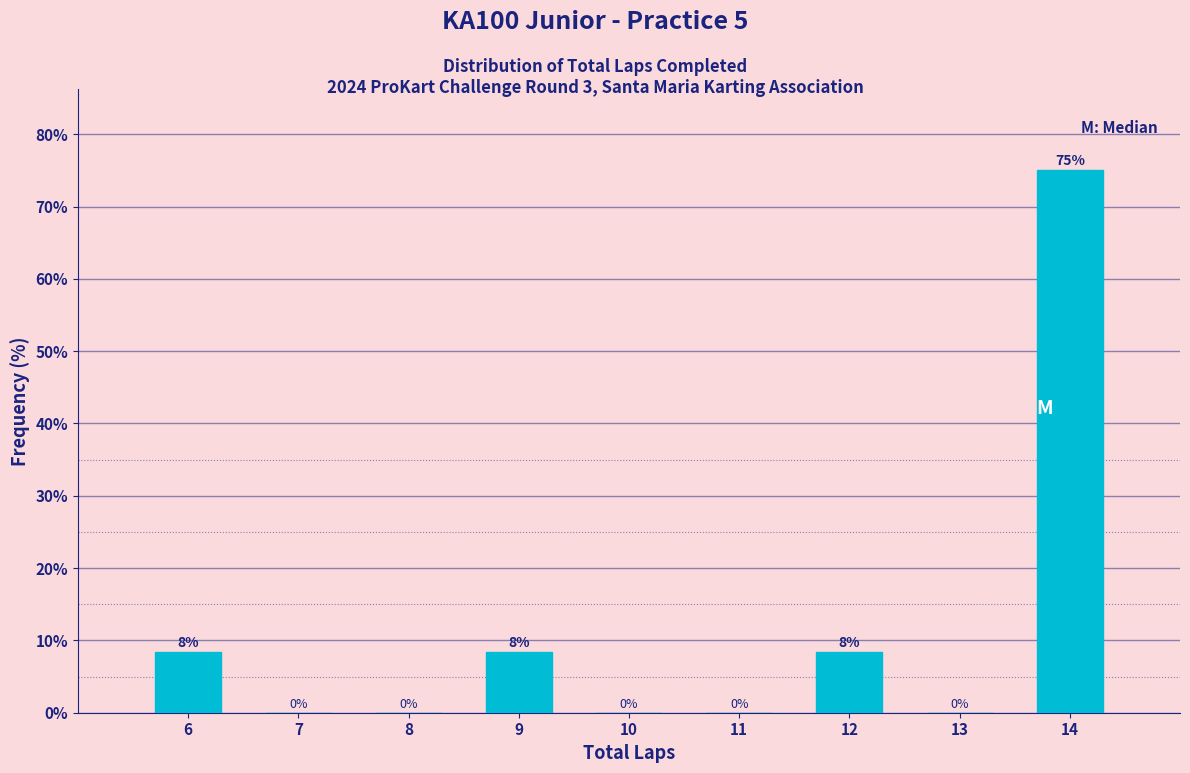

At which category does the chart reach its peak across all series?

14